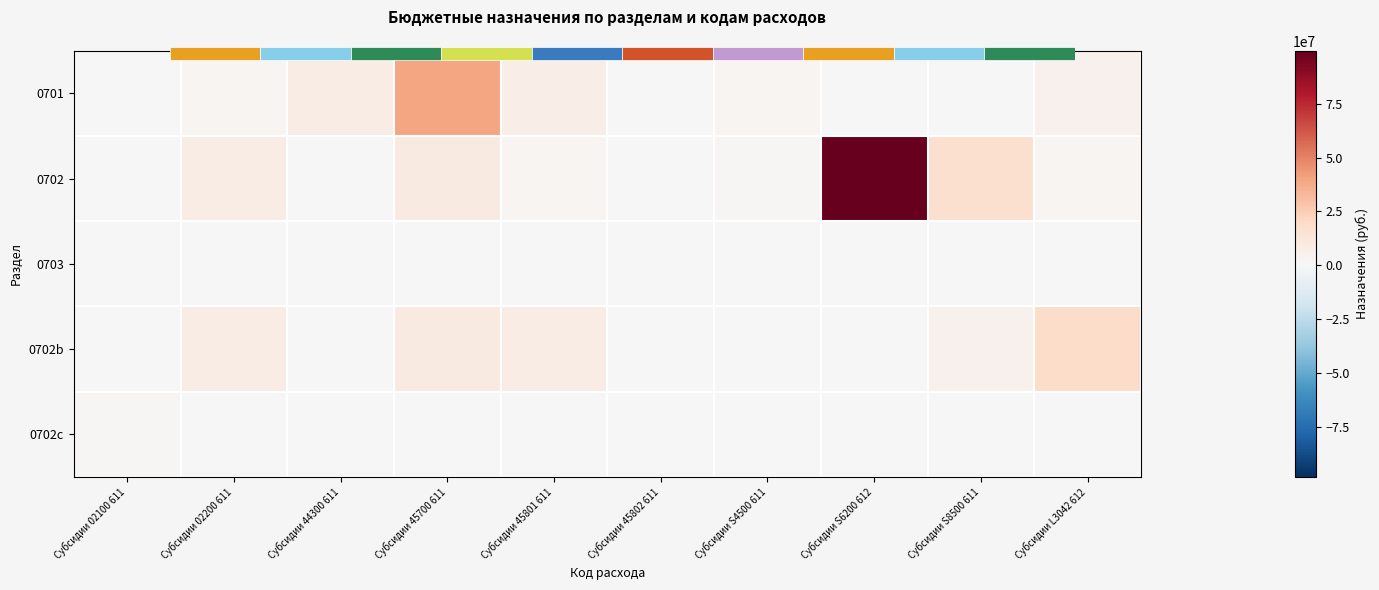

Is it true that 0703 equals 0.0 at Субсидии 45700 611?

True